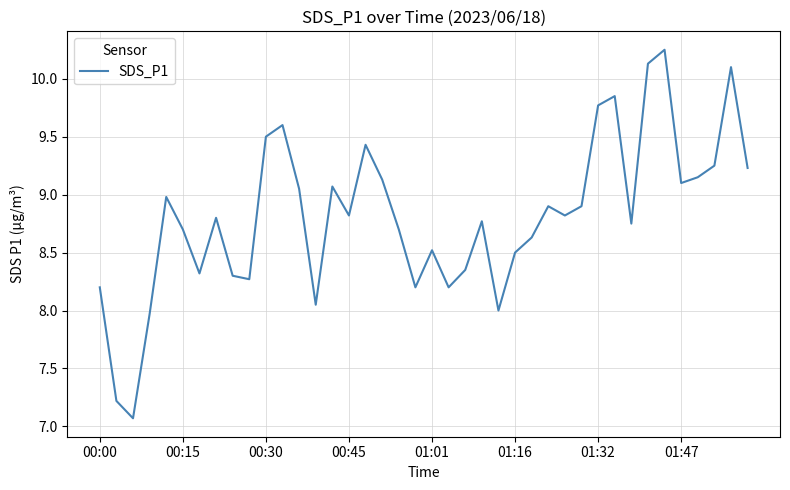

What is the difference between the maximum and minimum values?

3.2